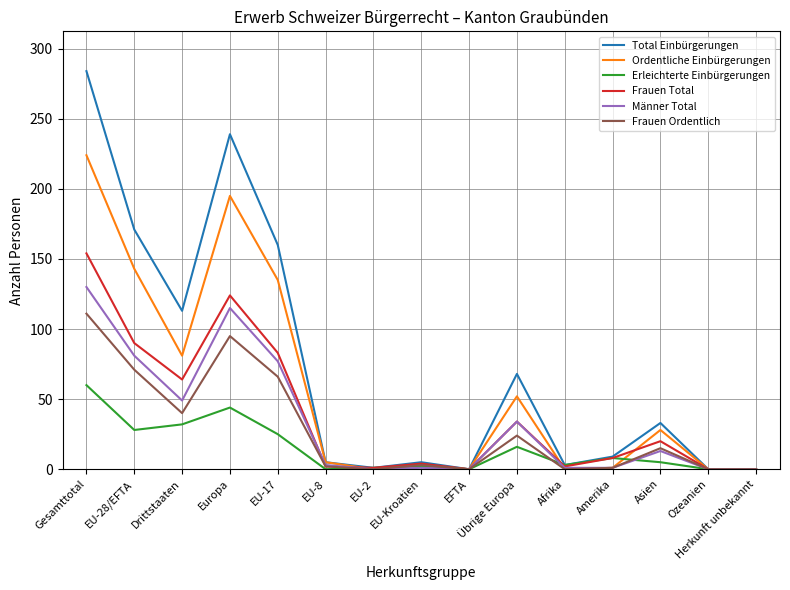

List the series in order of their peak value, lowest first.

Erleichterte Einbürgerungen, Frauen Ordentlich, Männer Total, Frauen Total, Ordentliche Einbürgerungen, Total Einbürgerungen